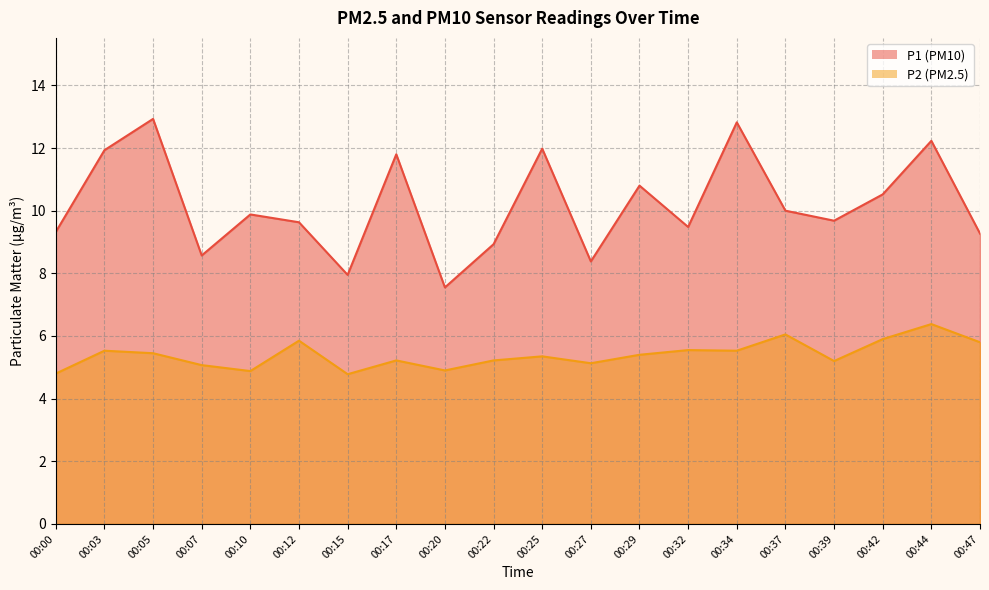

Read the P1 value at 00:12.

9.6